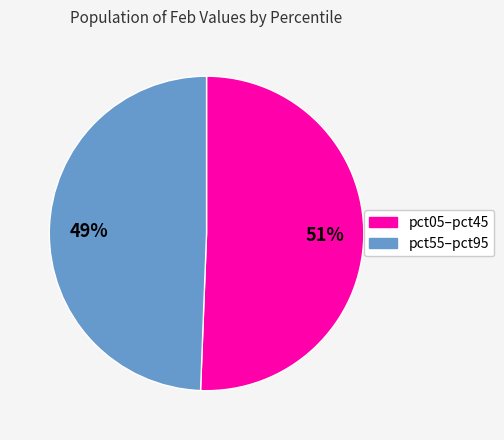

To the nearest percent, what is the average slice percentage?

50%